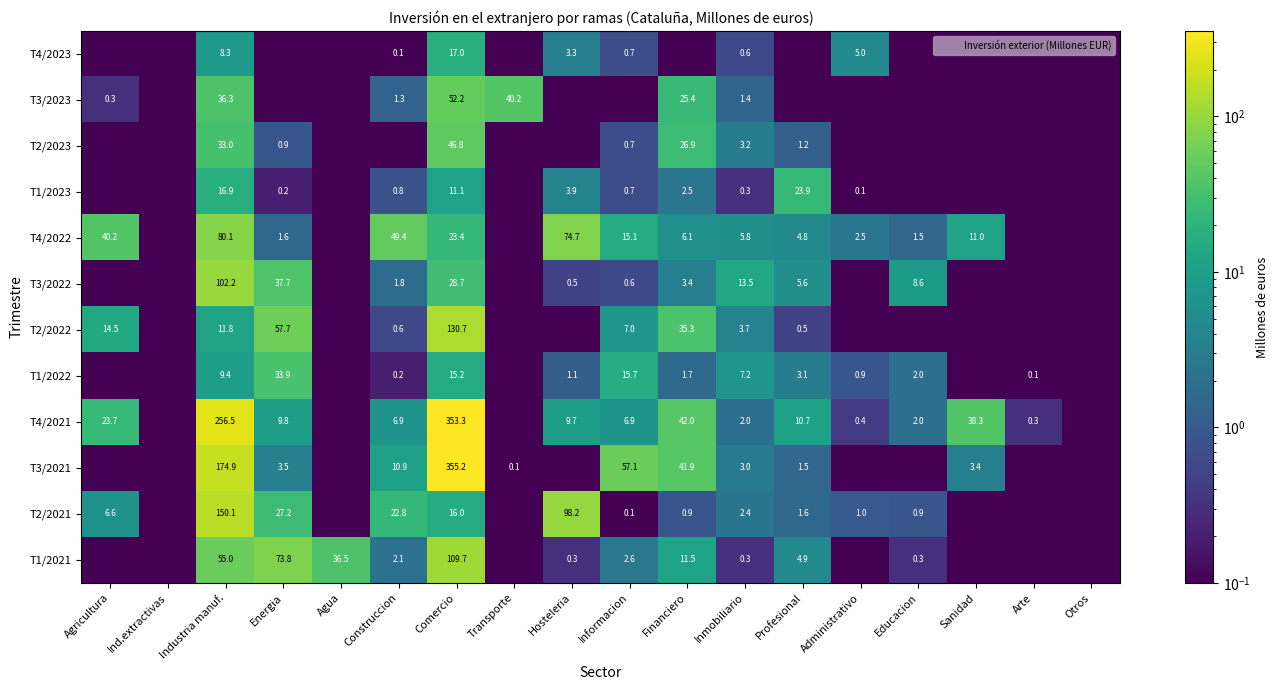

At which label does T1/2021 reach its minimum?

Agricultura